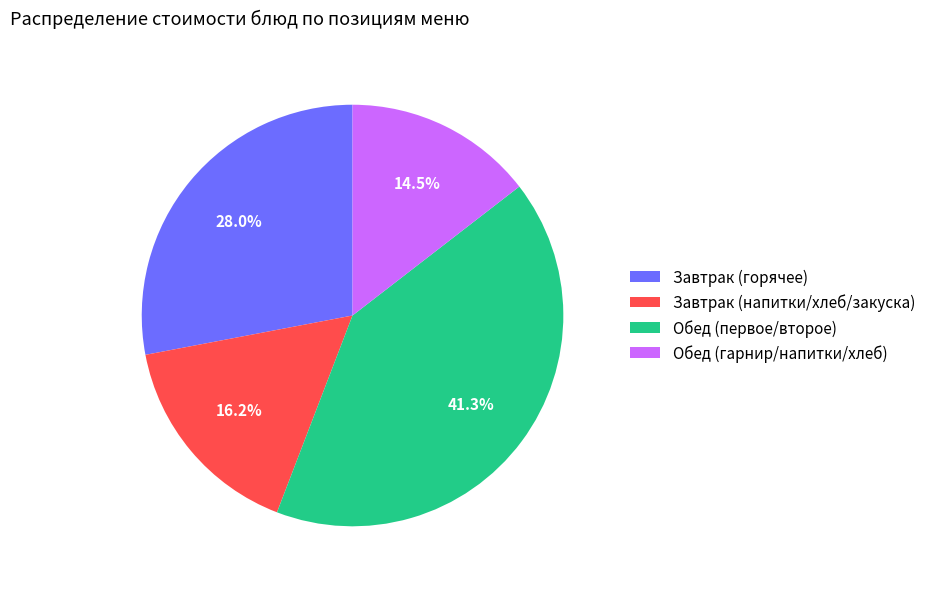

Does any single category account for the majority?

No